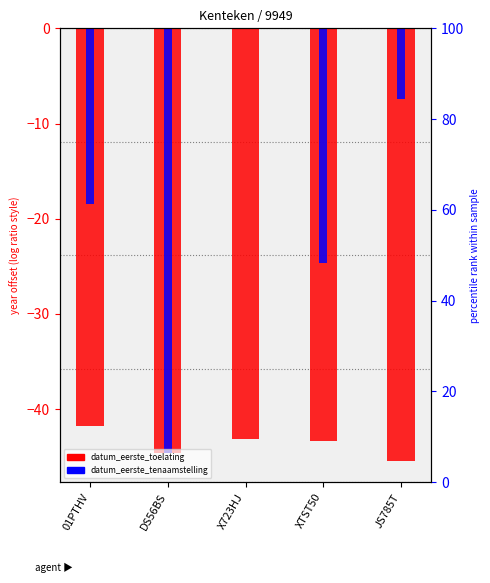

What is the difference between the highest and lowest values at XTST50?

18.7